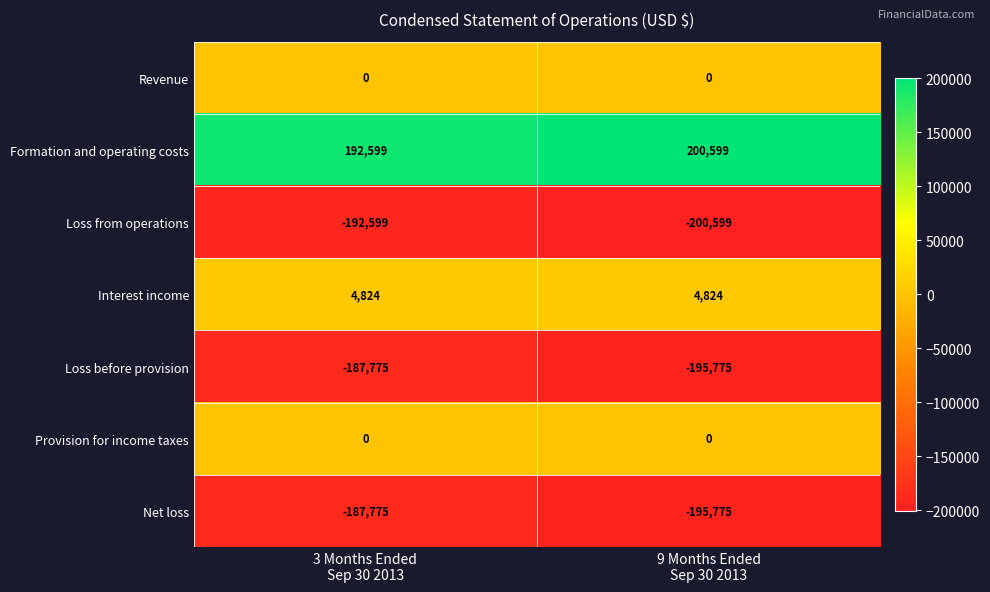

How many data points in Net loss are less than -187775?

1